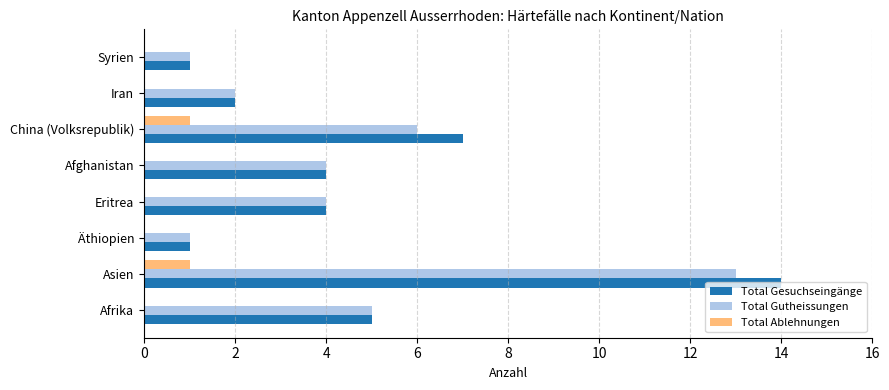

At which category is the sum across all series the highest?

Asien